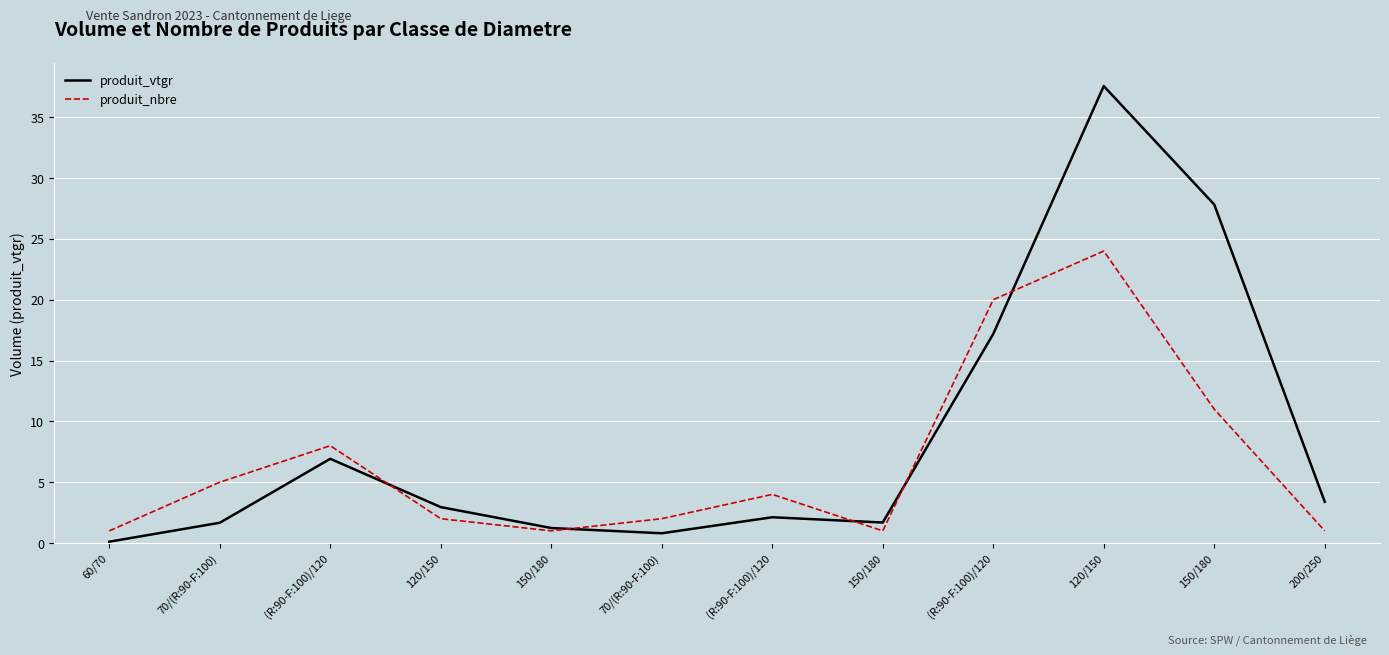

How many lines are shown in the chart?

2